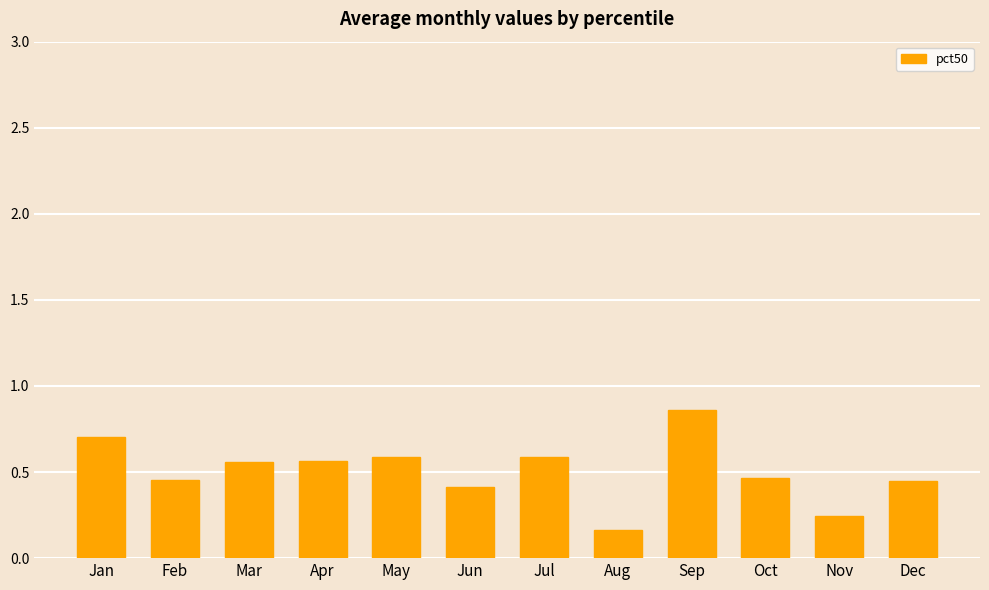

Between Oct and Aug, which is larger?

Oct